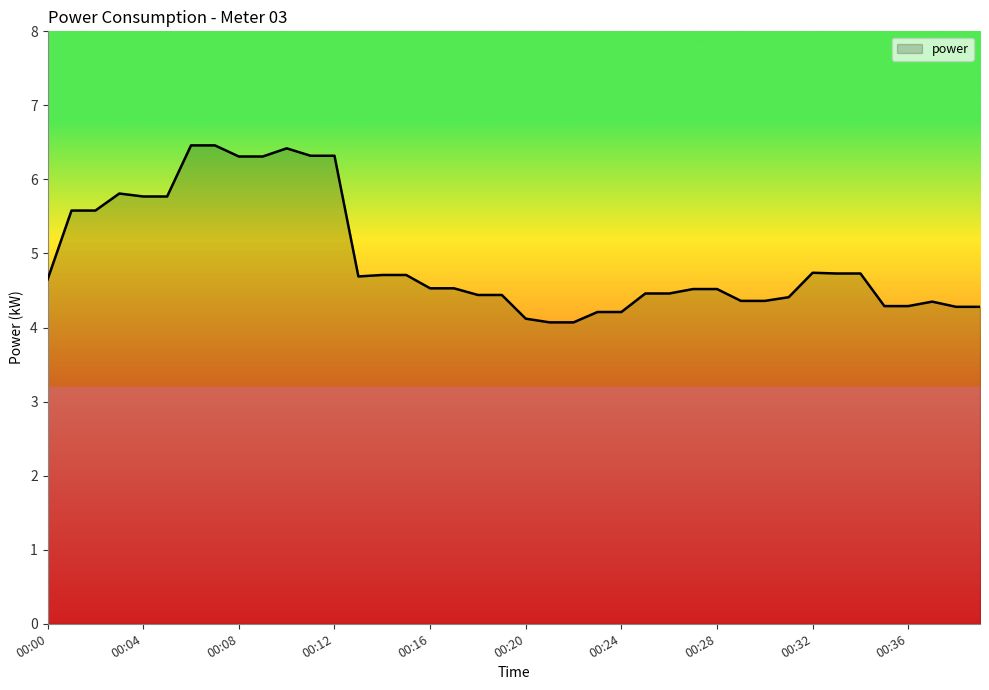

What is the greatest value displayed?

6.5